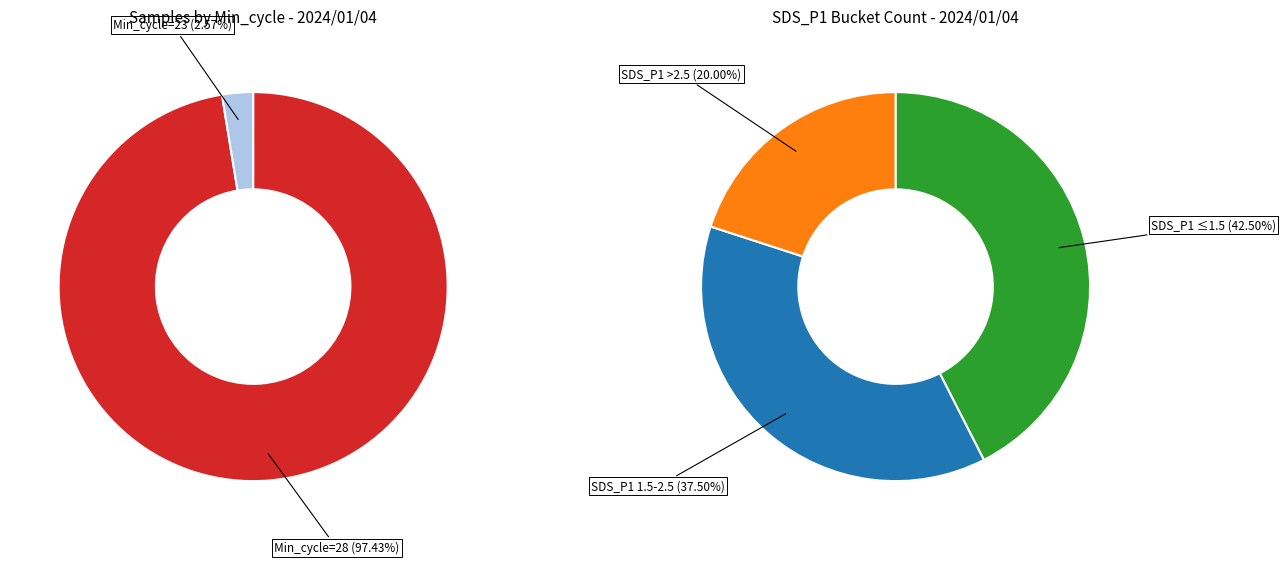

Is 6 the majority of the pie?

No